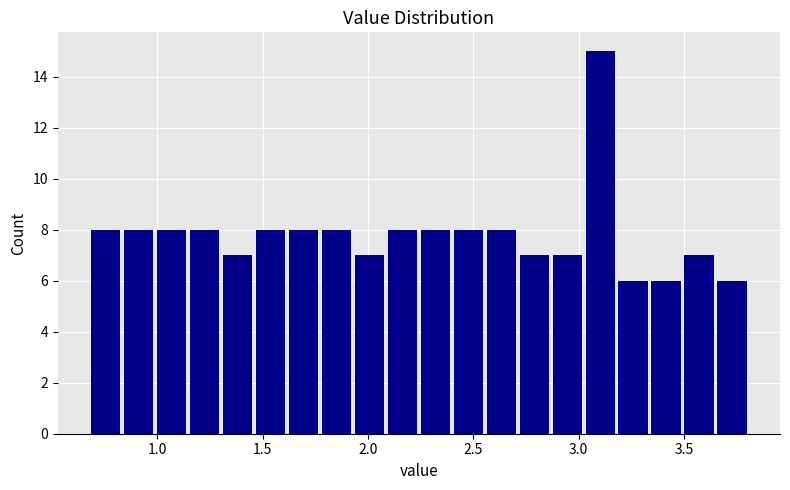

Around what value on the x-axis is the tallest bar? Give the approximate position of its centre, as read against the axis.

3.10